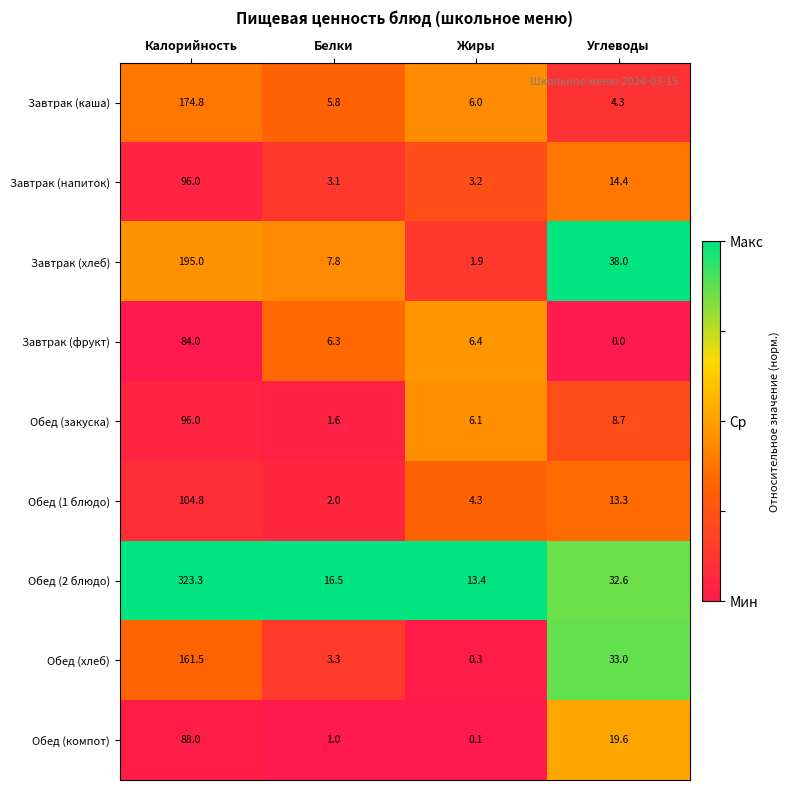

How many values in the Завтрак (напиток) series are below 14?

2